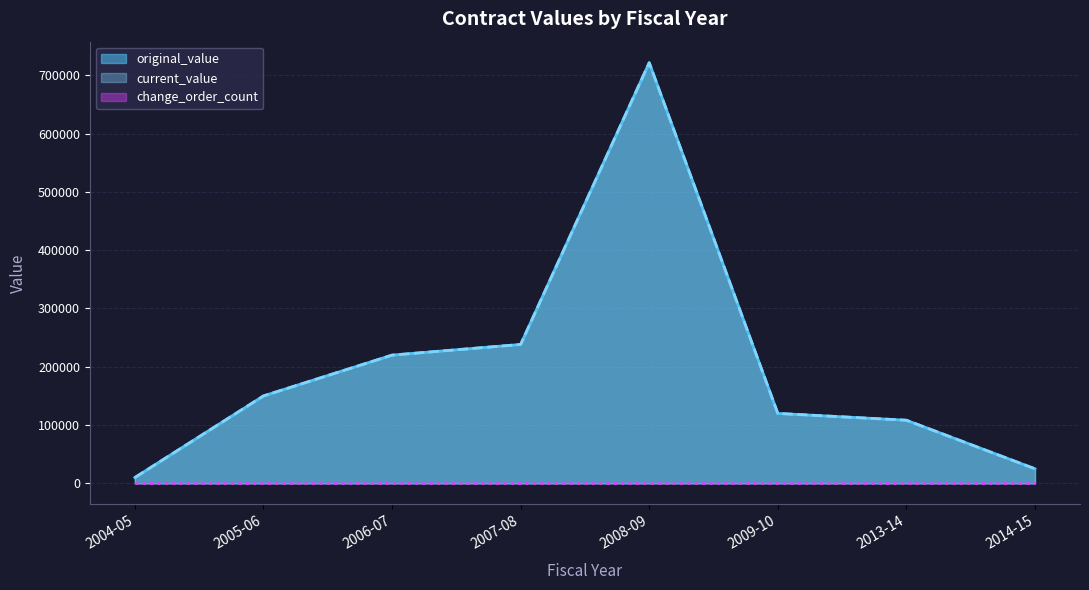

At how many categories does at least one series exceed 110053?

5